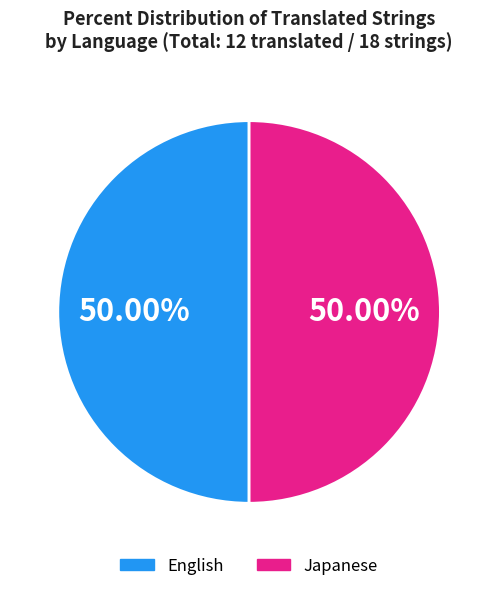

To the nearest percent, what is the combined percentage of Japanese and Vietnamese?

50%